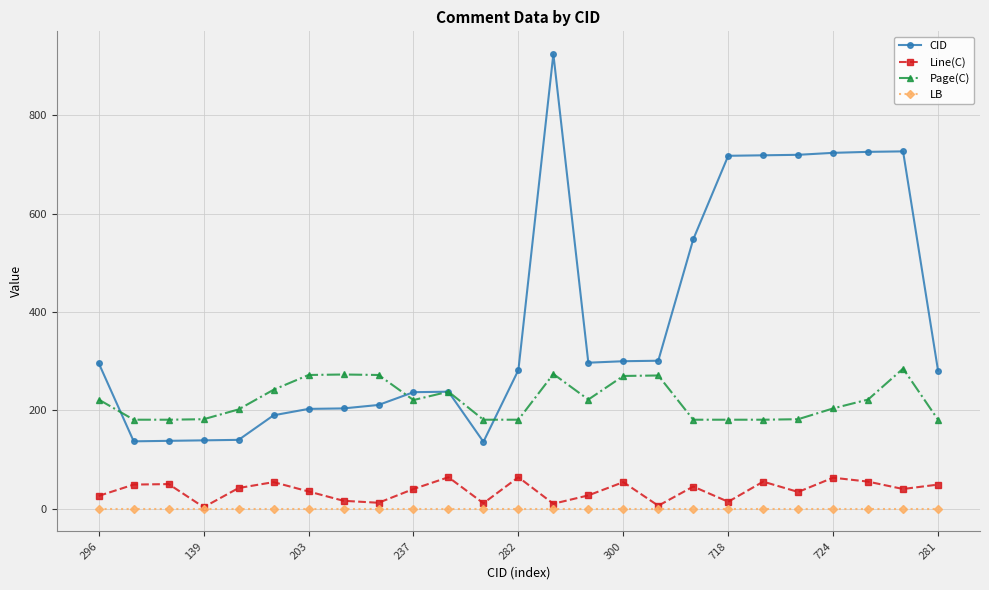

True or false: Line(C) has more than 2 interior local peaks.

True